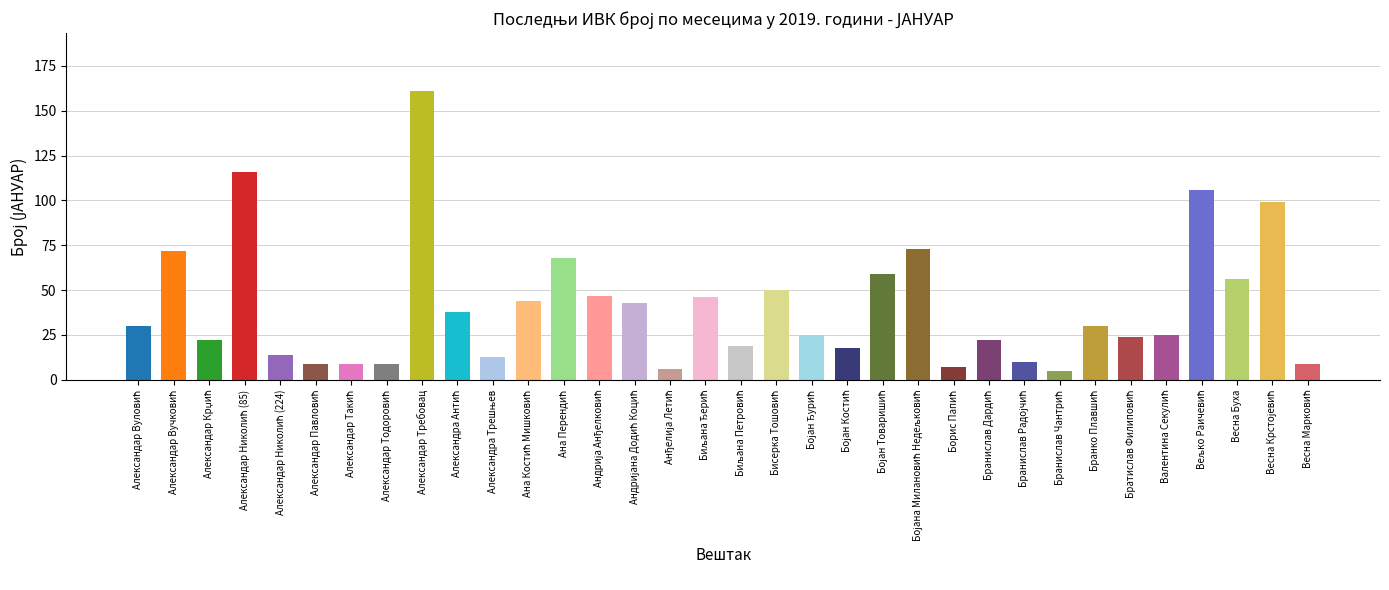

What is the maximum value shown in the chart?

161